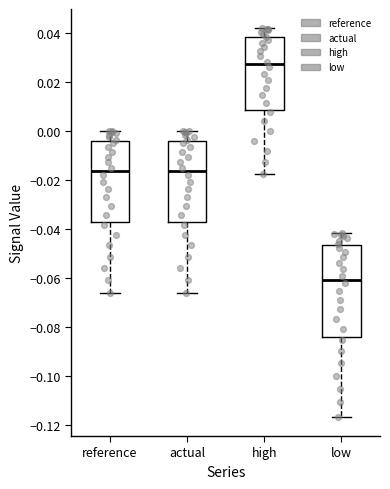

Reading left to right, transcribe this box plot: for each box, give where its median line is, the range the box spans, and where its two whiskers end, as read against the y-axis. The values are not printed on the chart, so give them approximately, as read against the axis.

reference: median -0.016, box -0.038 to -0.004, whiskers -0.066 to 0.000
actual: median -0.016, box -0.038 to -0.004, whiskers -0.066 to 0.000
high: median 0.028, box 0.008 to 0.038, whiskers -0.018 to 0.042
low: median -0.060, box -0.084 to -0.046, whiskers -0.116 to -0.042